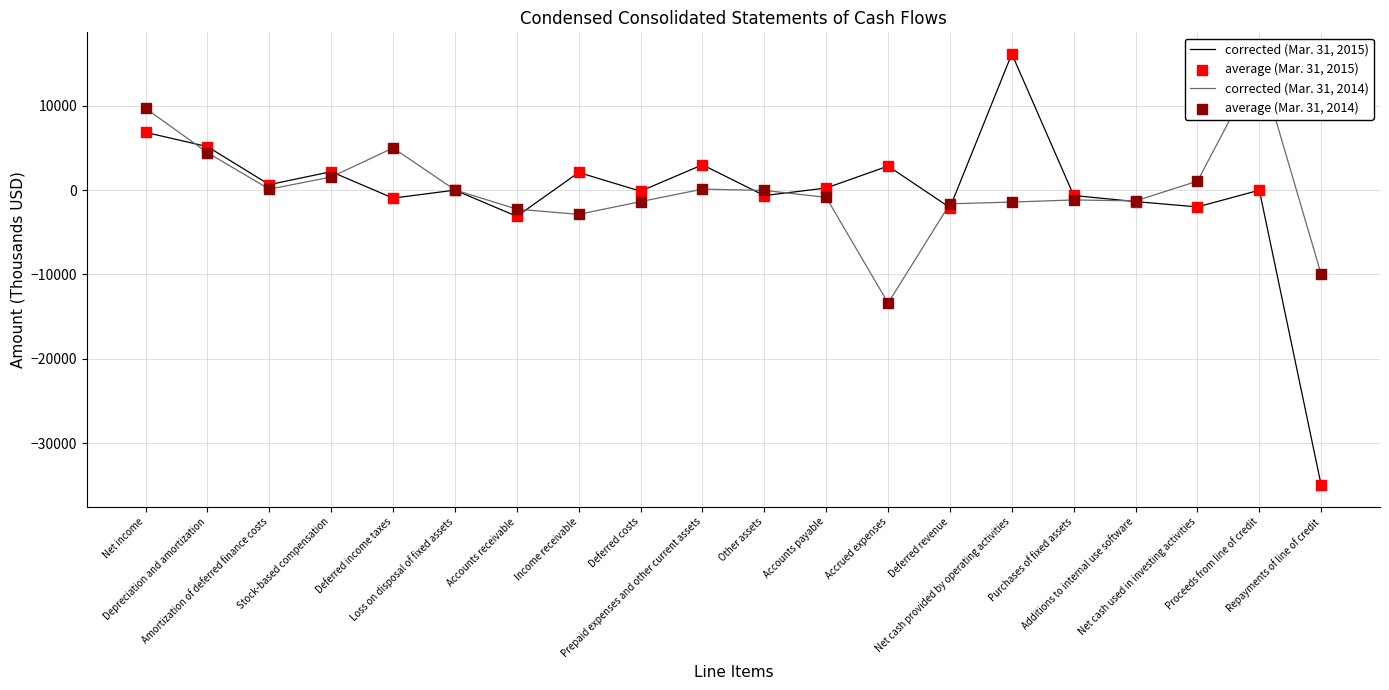

At how many categories does at least one series exceed -2621?

19